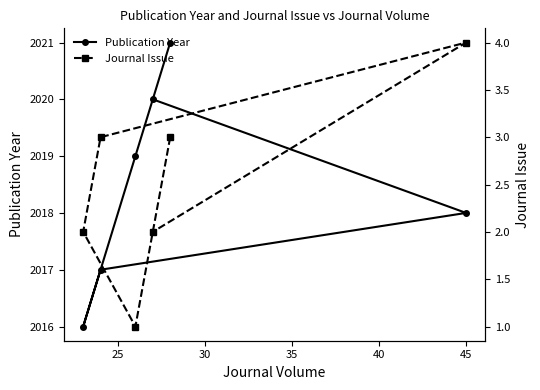

What is the value of the Publication Year point at the 6th from the left?

2018